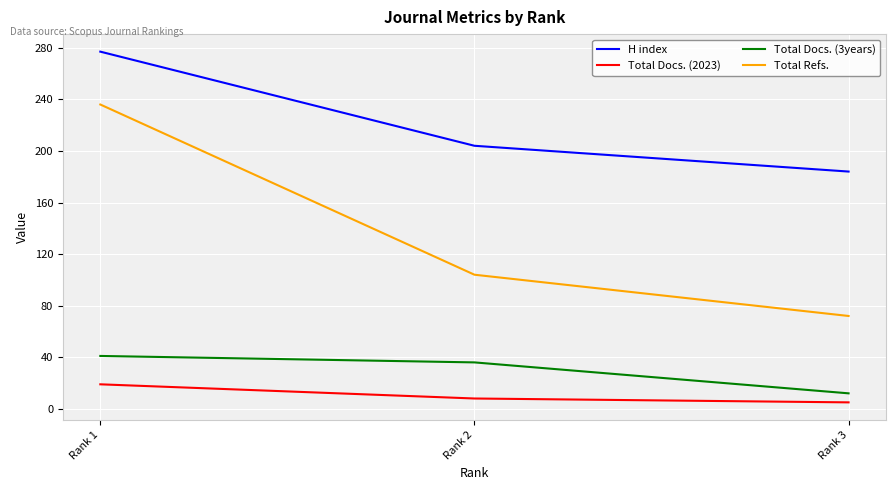

At which category is the sum across all series the highest?

Rank 1